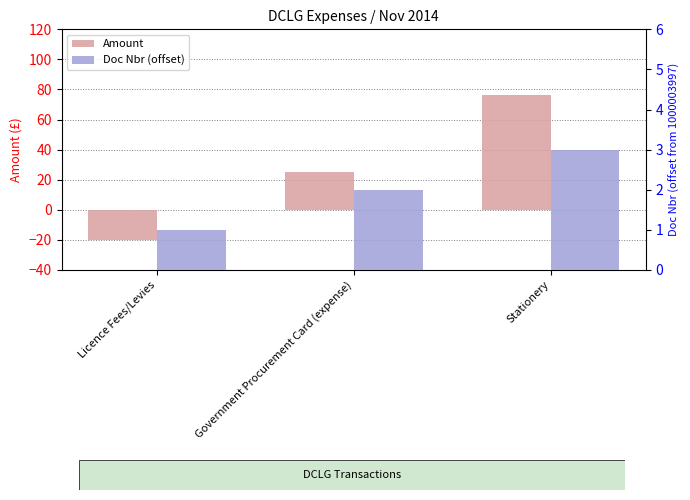

What are all the series names shown in the legend?

Amount, Doc Nbr (offset)